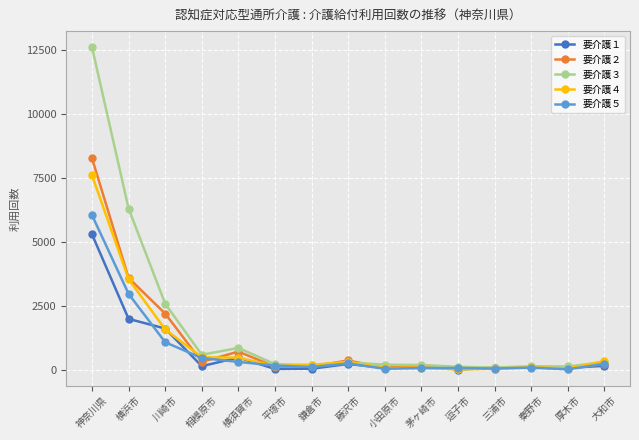

Is the value of 要介護２ at 小田原市 greater than the value of 要介護１ at 横須賀市?

No